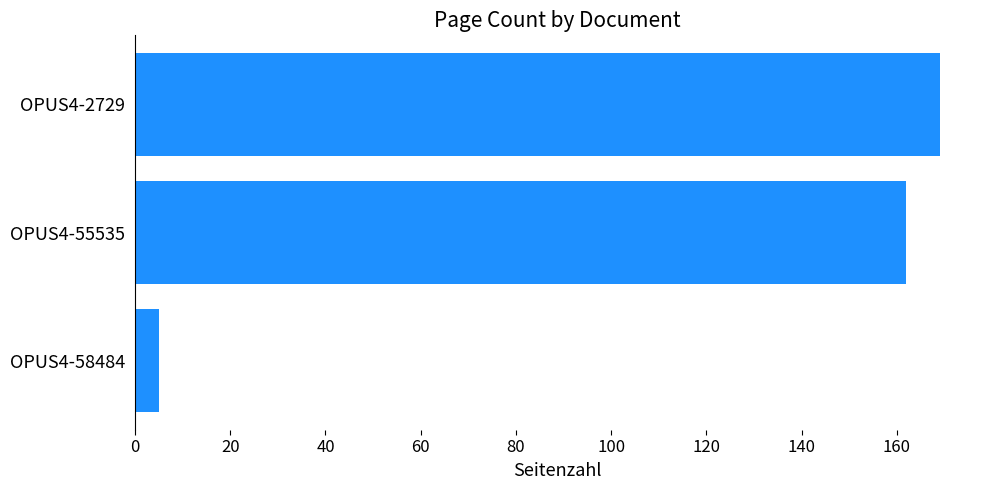

Which category has the lowest value across all series?

OPUS4-58484